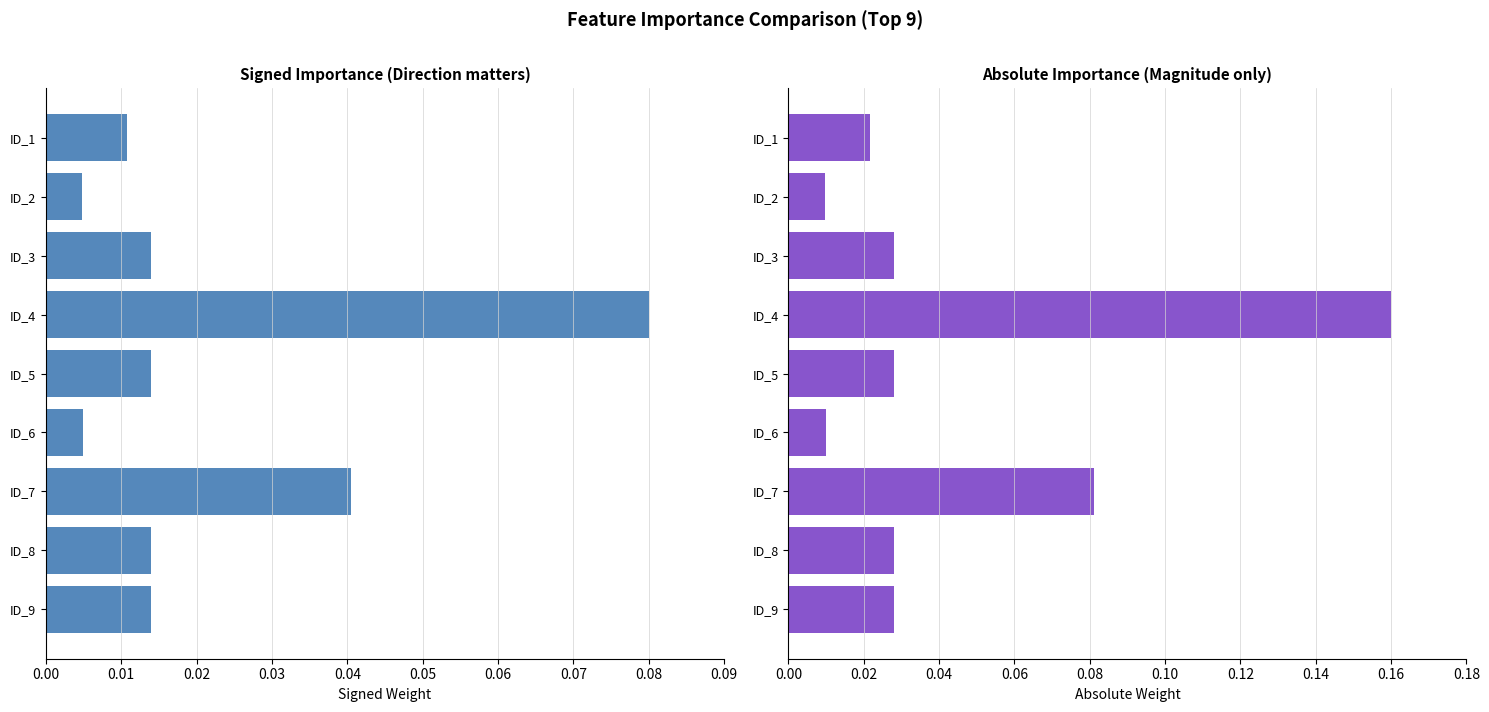

What are all the series names shown in the legend?

Signed Importance, Absolute Importance